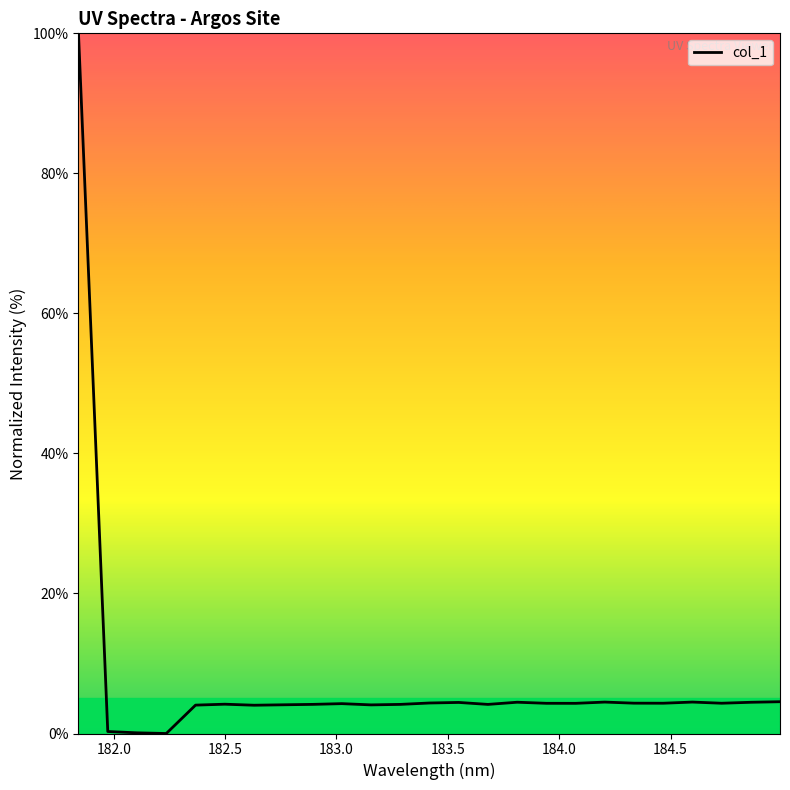

What is the maximum value shown in the chart?

100.0